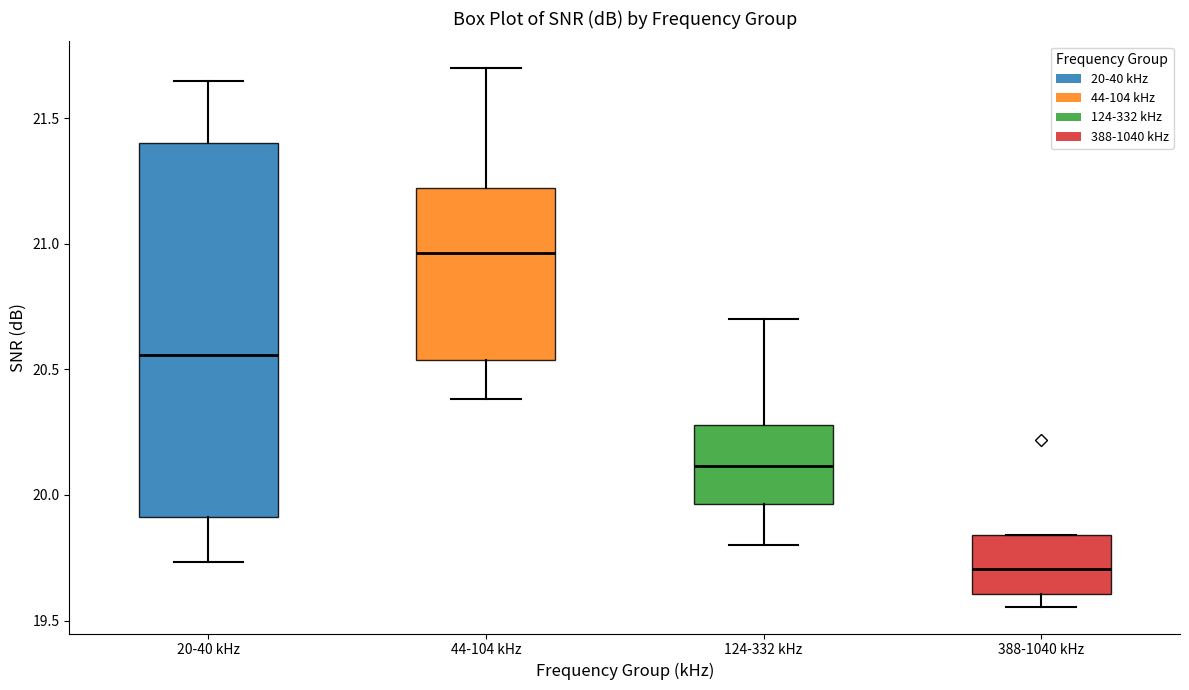

Which box has the highest median line?

44-104 kHz